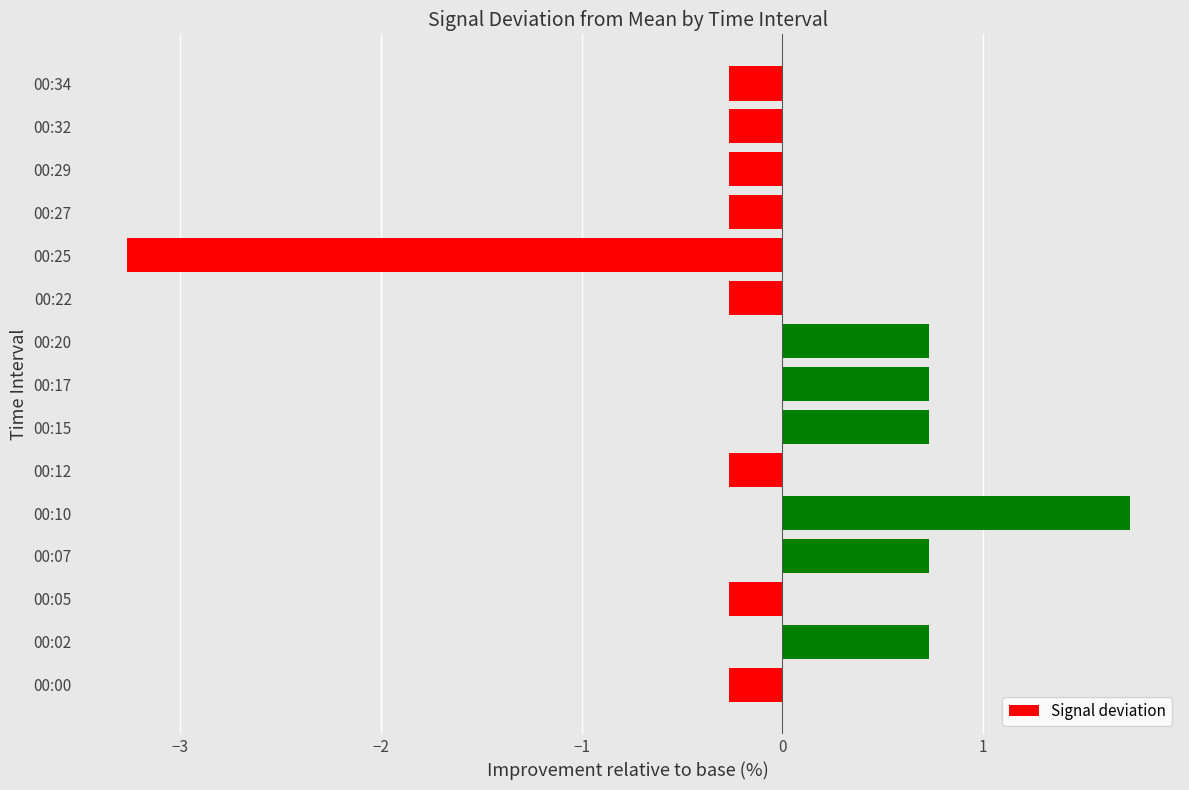

The chart shows a value of -0.1 at 00:05. True or false?

False